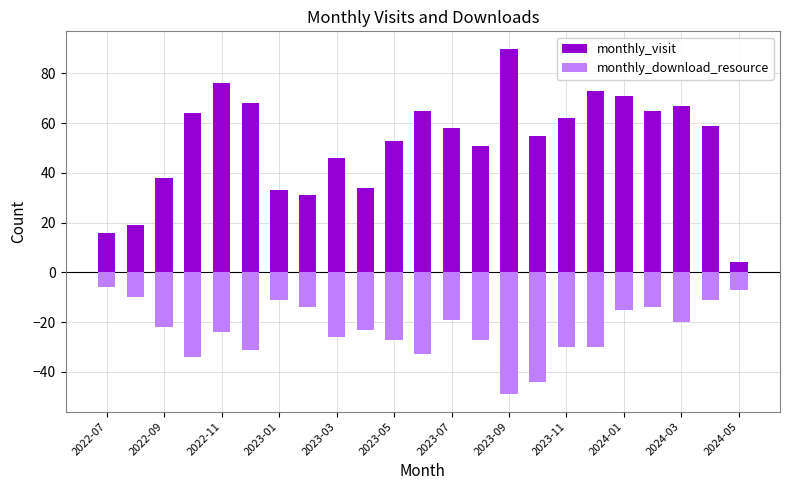

At 2023-05, list the series in order from largest to smallest.

monthly_visit, monthly_download_resource